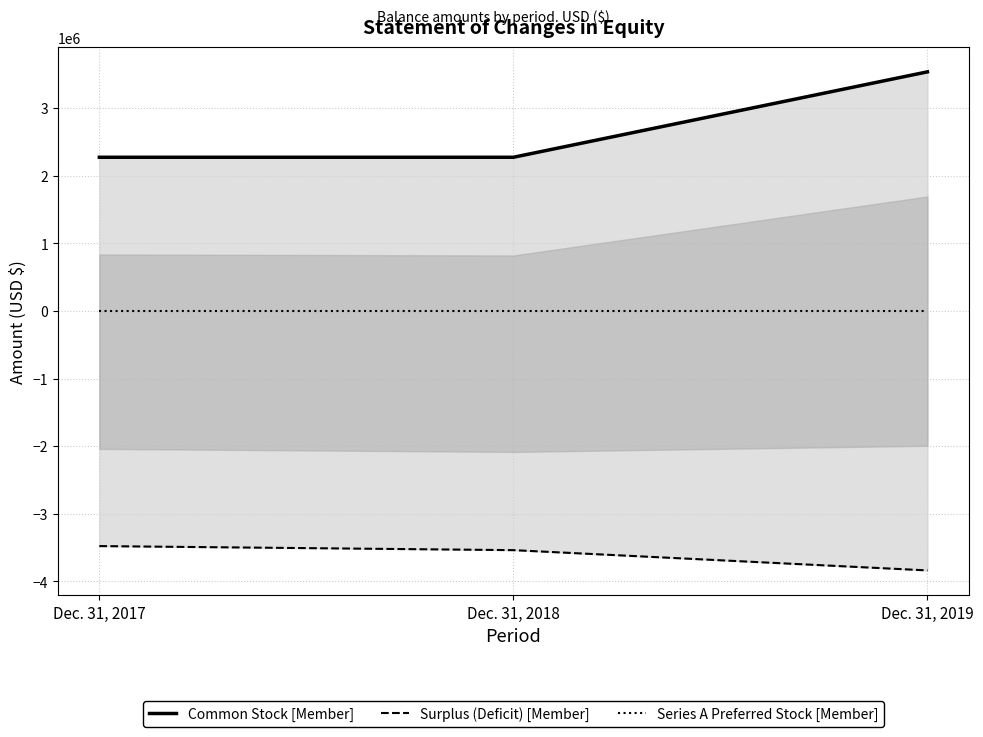

Is it true that Common Stock [Member] equals 3325523 at Dec. 31, 2017?

False